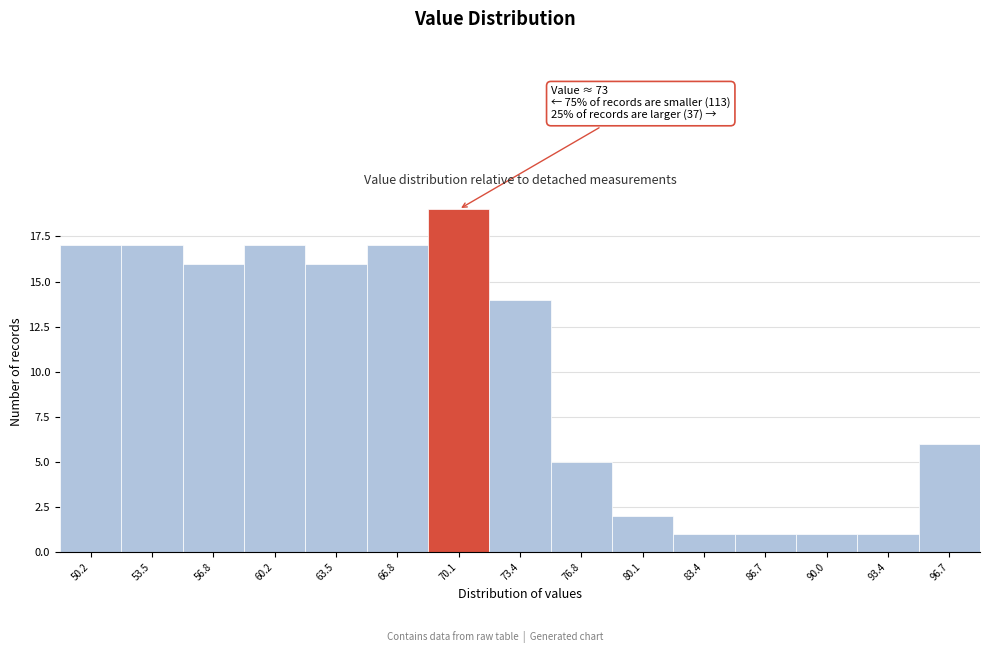

Reading right to left, transcribe all the data shown in this chart.

6	1	1	1	1	2	5	14	19	17	16	17	16	17	17